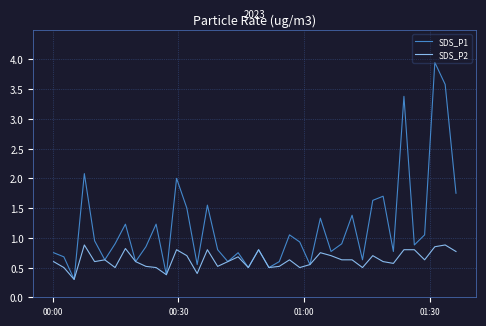

Which series has the largest range (max minus min)?

SDS_P1